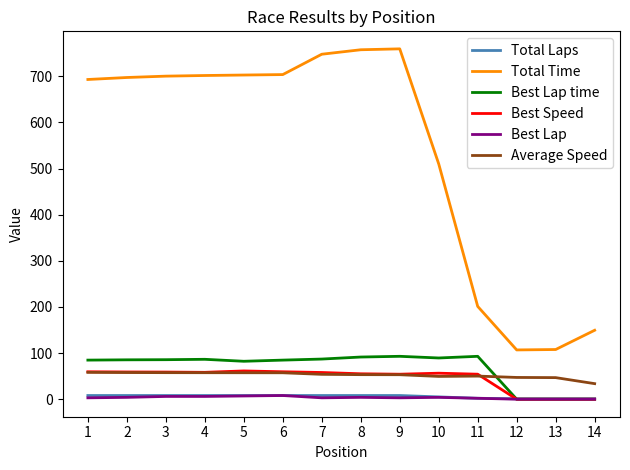

Which series has the widest spread of values?

Total Time